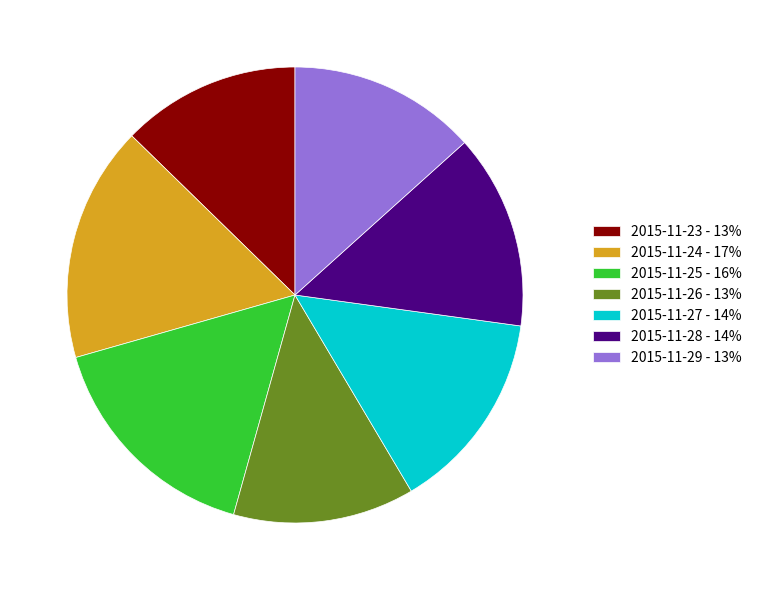

The 2015-11-25 - 16% slice represents 22% of the pie. True or false?

False